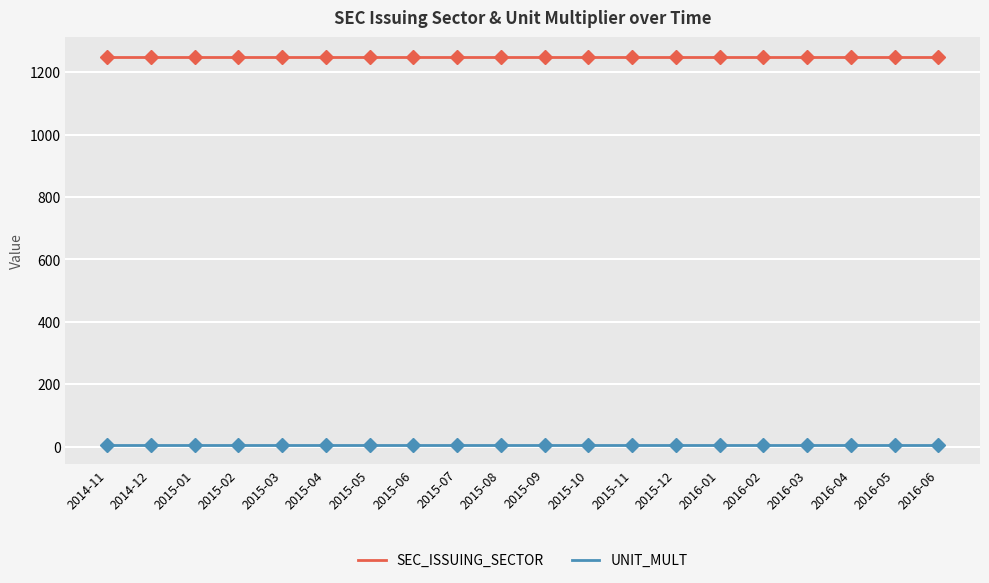

True or false: SEC_ISSUING_SECTOR and UNIT_MULT intersect in this chart.

False